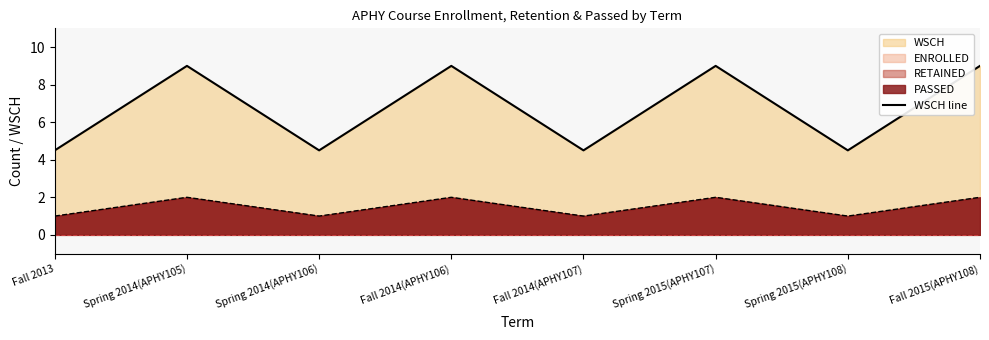

How many points are lower than both their immediate neighbors (excluding endpoints)?

3